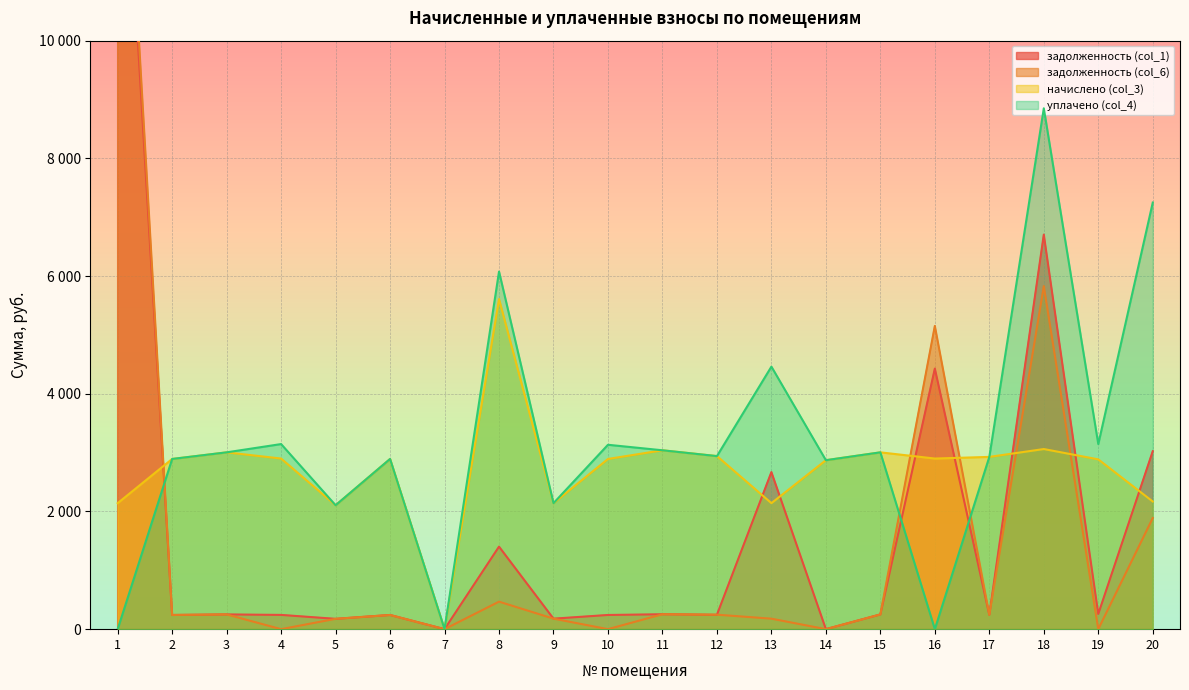

List the labels in order of задолженность (col_1) value, largest first.

1, 18, 16, 20, 13, 8, 19, 11, 3, 15, 12, 17, 4, 2, 6, 10, 9, 5, 7, 14